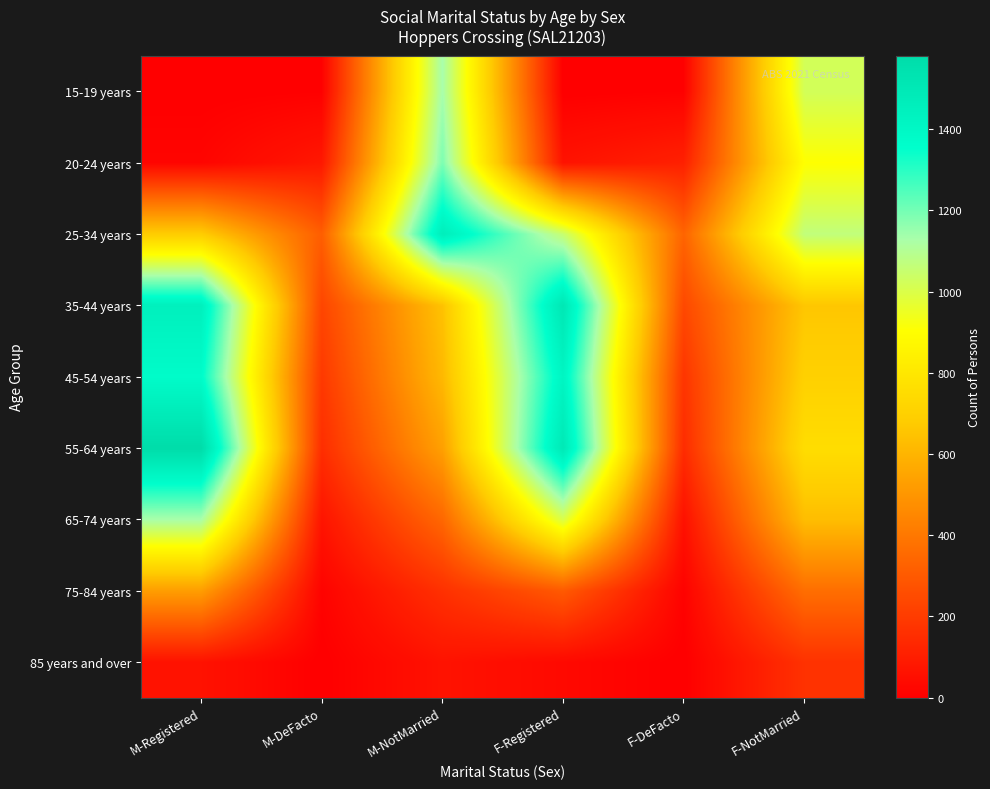

Reading right to left, transcribe all the data shown in this chart.

15-19 years: F-NotMarried=1022	F-DeFacto=6	F-Registered=0	M-NotMarried=1132	M-DeFacto=5	M-Registered=0
20-24 years: F-NotMarried=903	F-DeFacto=110	F-Registered=64	M-NotMarried=1189	M-DeFacto=81	M-Registered=18
25-34 years: F-NotMarried=1068	F-DeFacto=334	F-Registered=1051	M-NotMarried=1462	M-DeFacto=313	M-Registered=683
35-44 years: F-NotMarried=660	F-DeFacto=241	F-Registered=1508	M-NotMarried=646	M-DeFacto=232	M-Registered=1450
45-54 years: F-NotMarried=701	F-DeFacto=177	F-Registered=1416	M-NotMarried=615	M-DeFacto=190	M-Registered=1371
55-64 years: F-NotMarried=756	F-DeFacto=147	F-Registered=1497	M-NotMarried=534	M-DeFacto=153	M-Registered=1581
65-74 years: F-NotMarried=630	F-DeFacto=58	F-Registered=1000	M-NotMarried=346	M-DeFacto=68	M-Registered=1129
75-84 years: F-NotMarried=368	F-DeFacto=10	F-Registered=300	M-NotMarried=163	M-DeFacto=12	M-Registered=525
85 years and over: F-NotMarried=167	F-DeFacto=0	F-Registered=32	M-NotMarried=64	M-DeFacto=0	M-Registered=62